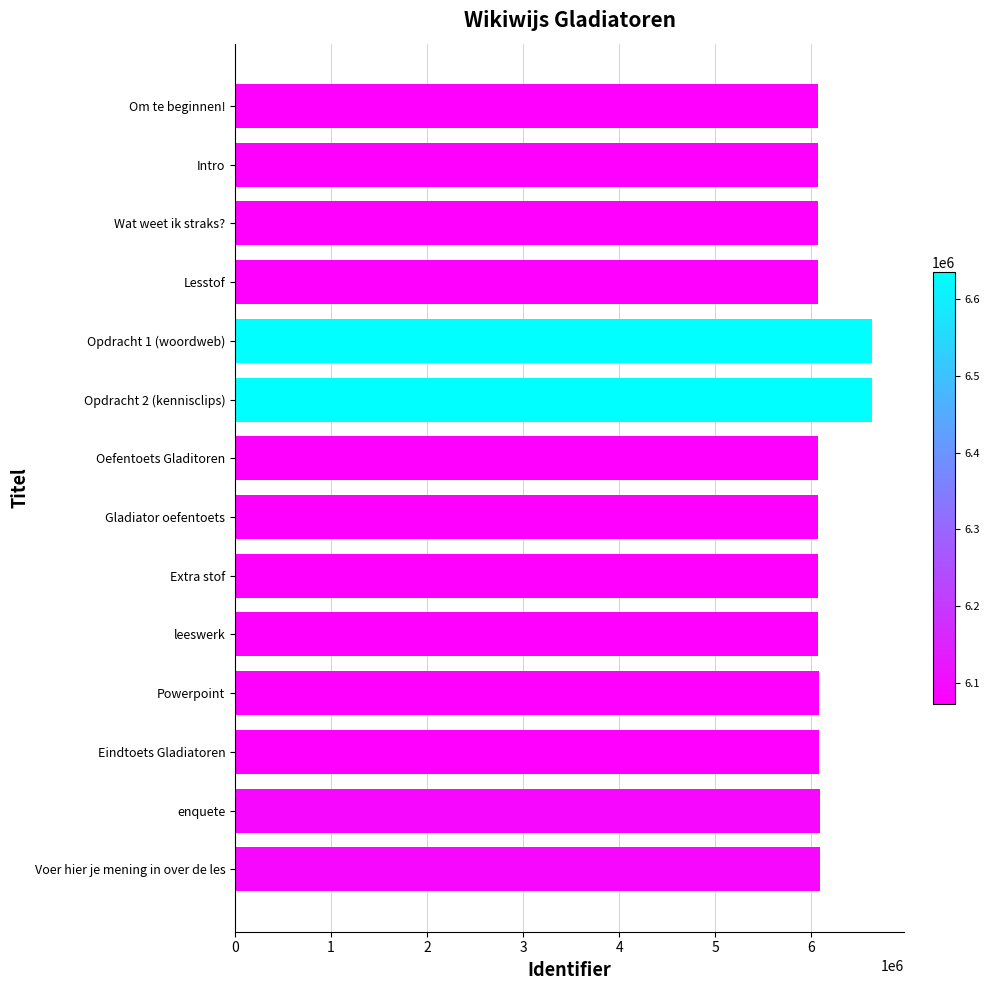

The value at Opdracht 2 (kennisclips) is 6635414. True or false?

True